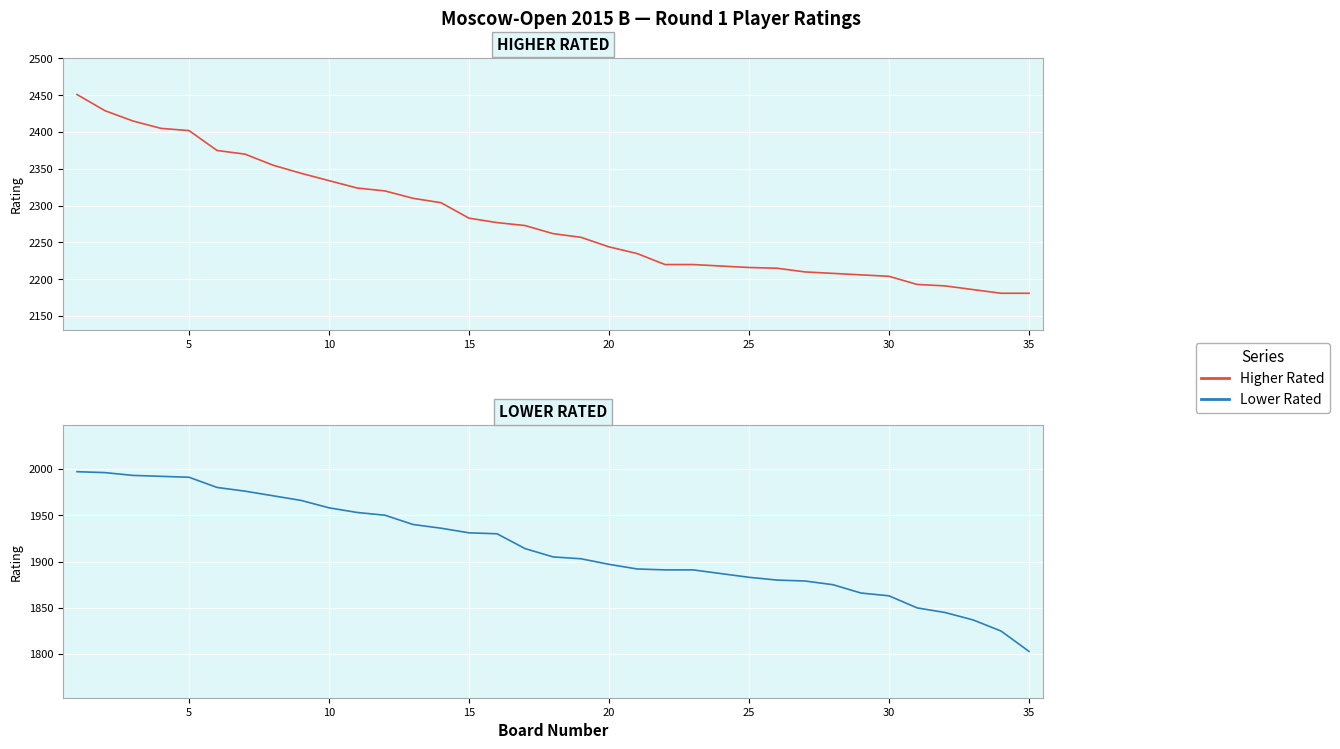

True or false: Lower Rated and Higher Rated intersect in this chart.

False